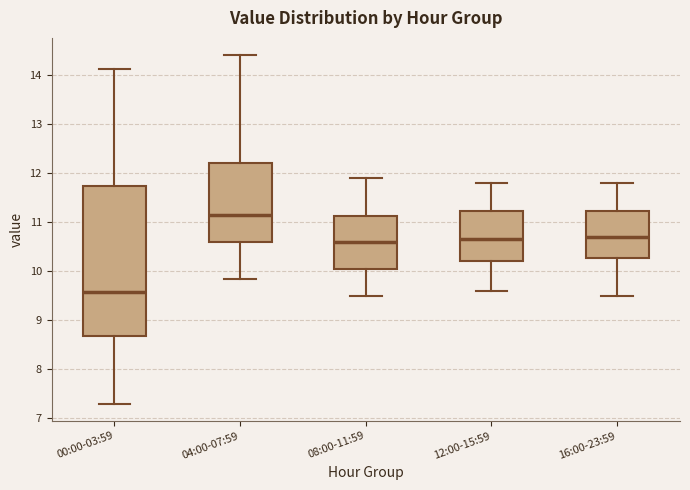

Where is the lower edge of the box for 04:00-07:59 on the y-axis? The values are not printed on the chart, so give them approximately, as read against the axis.

10.6